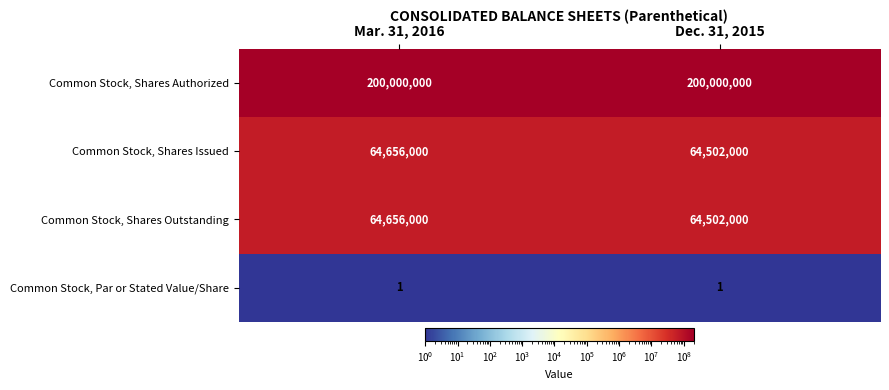

What is the greatest value displayed?

200000000